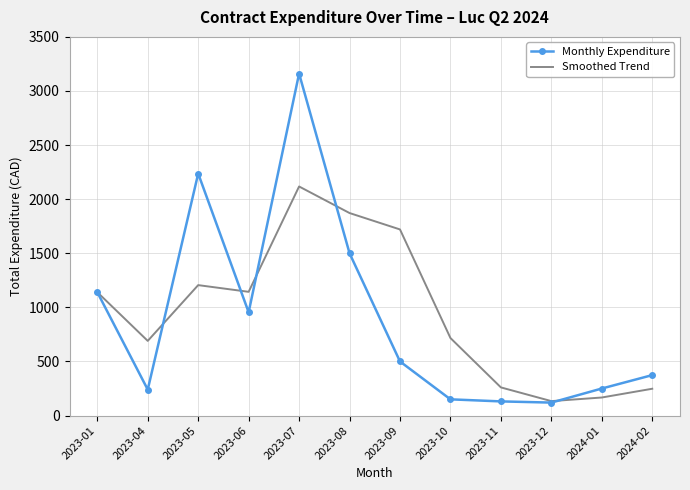

What is the maximum value shown in the chart?

3160.9